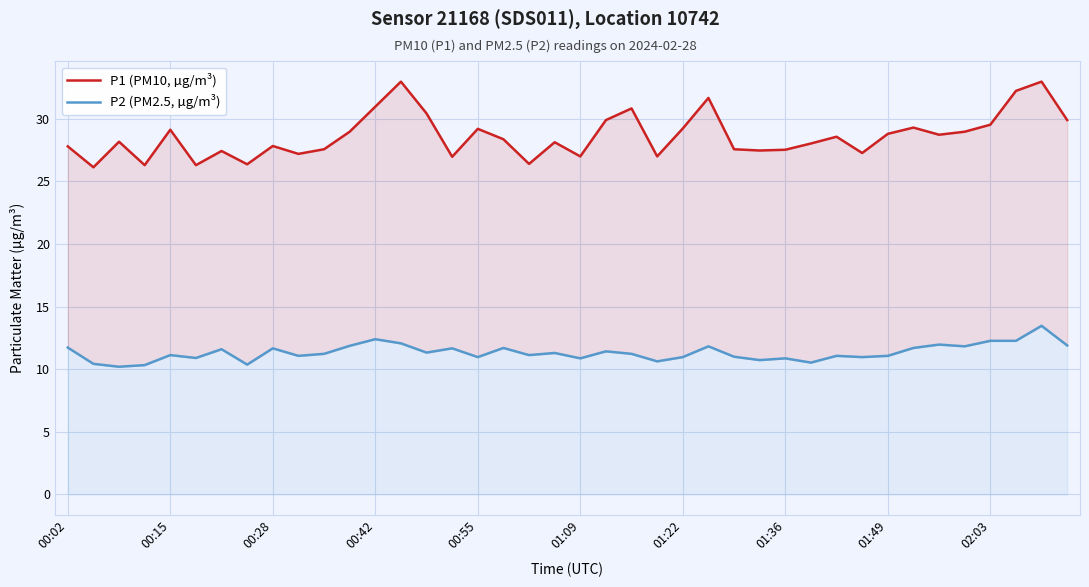

Between 24 and 33, which series saw the biggest shift?

P2 (PM2.5, µg/m³)